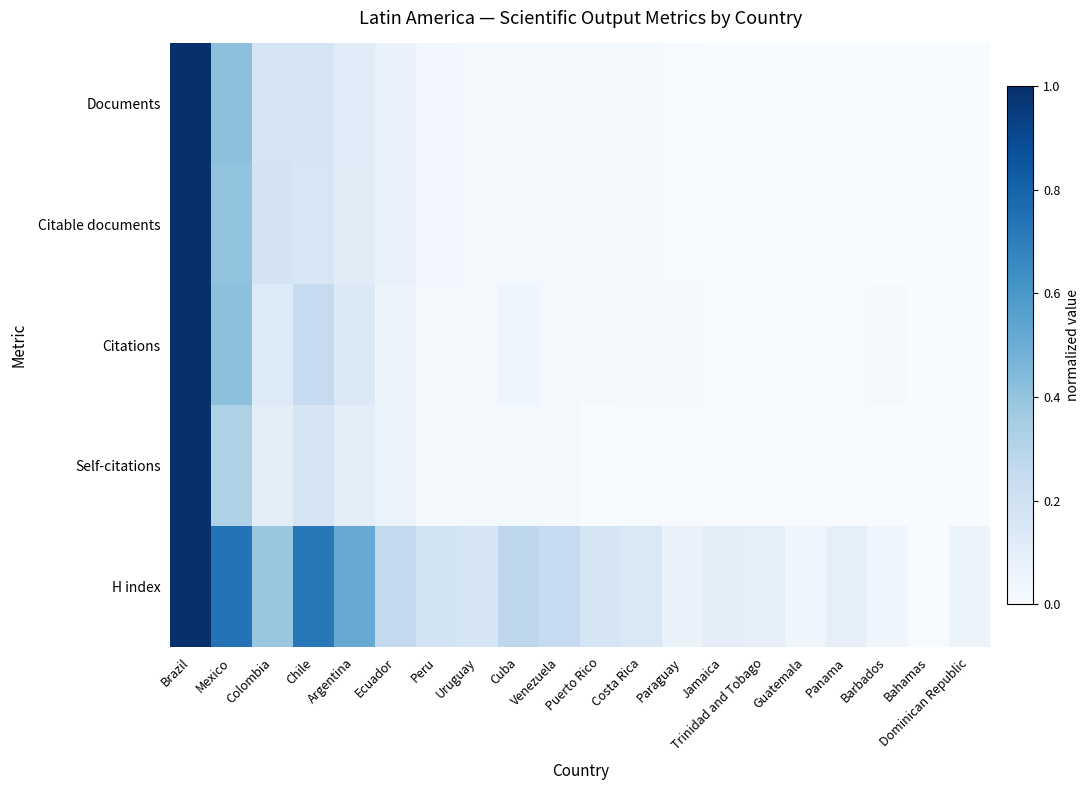

Count the number of data series in this chart.

5